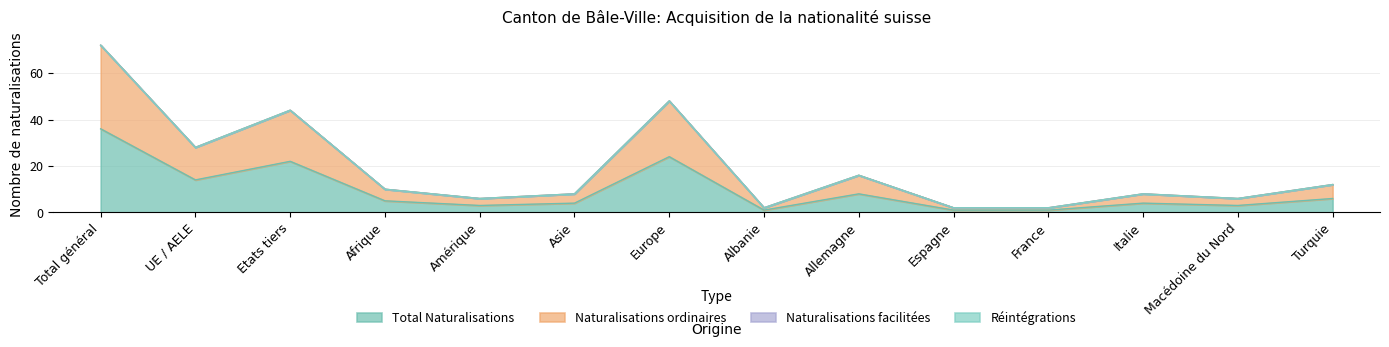

Rank the series by their average value, from lowest to highest.

Total Naturalisations, Naturalisations ordinaires